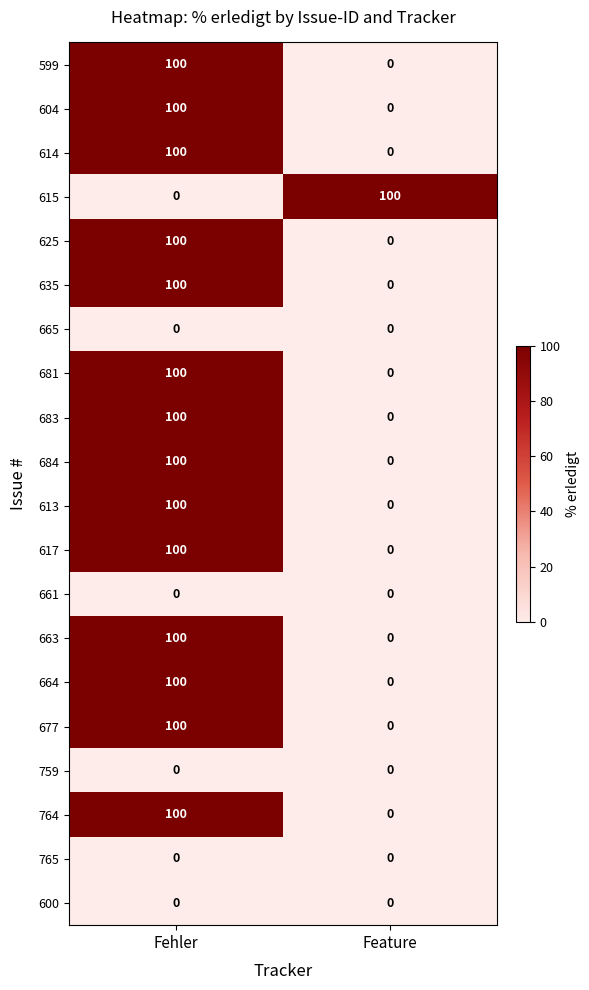

What is the total value across all series at Fehler?

1400